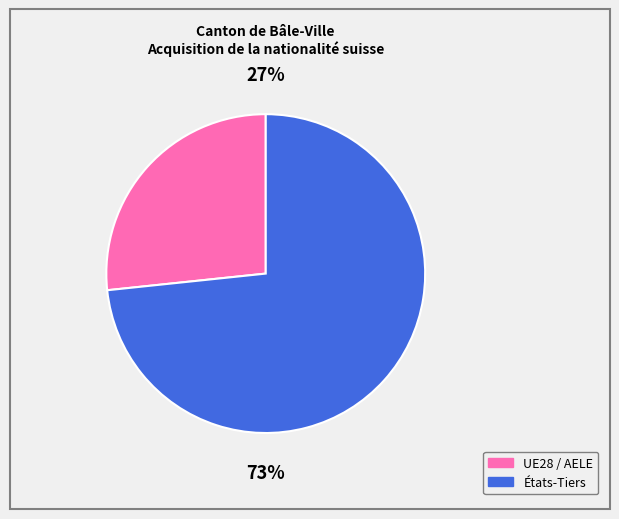

True or false: UE28 / AELE accounts for 27% of the total.

True